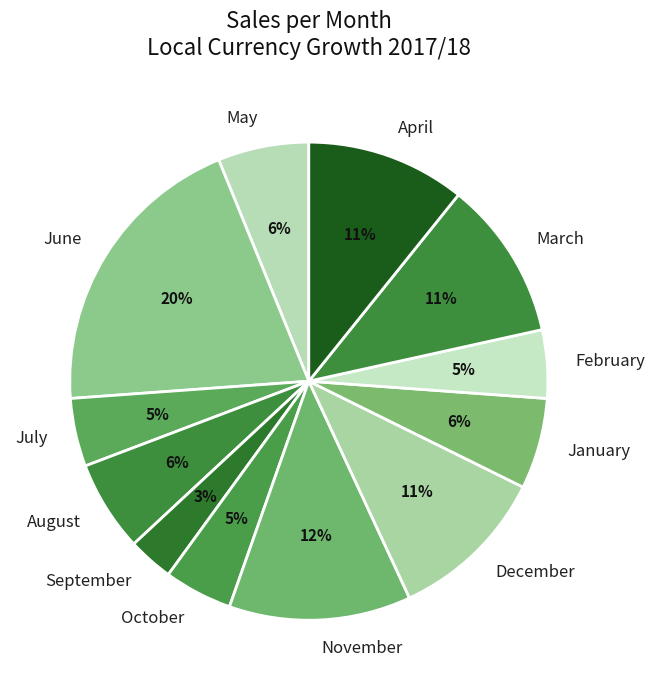

To the nearest percent, what percentage of the pie is September?

3%